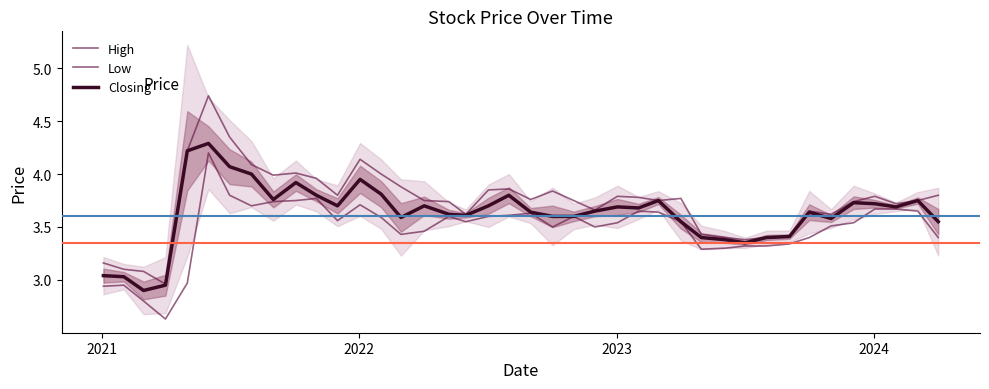

Reading right to left, list all the values displayed in this chart.

High: 3.8	3.8	3.7	3.8	3.7	3.6	3.6	3.4	3.4	3.4	3.4	3.4	3.8	3.8	3.8	3.8	3.7	3.8	3.8	3.8	3.9	3.9	3.6	3.7	3.8	3.9	4.0	4.1	3.8	4.0	4.0	4.0	4.1	4.3	4.7	4.2	3.0	3.1	3.1	3.2
Low: 3.4	3.6	3.7	3.7	3.5	3.5	3.4	3.3	3.3	3.3	3.3	3.3	3.5	3.6	3.6	3.5	3.5	3.6	3.5	3.6	3.6	3.6	3.5	3.6	3.5	3.4	3.6	3.7	3.6	3.8	3.8	3.7	3.7	3.8	4.2	3.0	2.6	2.8	3.0	2.9
Closing: 3.5	3.8	3.7	3.7	3.7	3.6	3.6	3.4	3.4	3.4	3.4	3.4	3.5	3.8	3.7	3.7	3.6	3.6	3.6	3.6	3.8	3.7	3.6	3.6	3.7	3.6	3.8	4.0	3.7	3.8	3.9	3.8	4.0	4.1	4.3	4.2	3.0	2.9	3.0	3.0